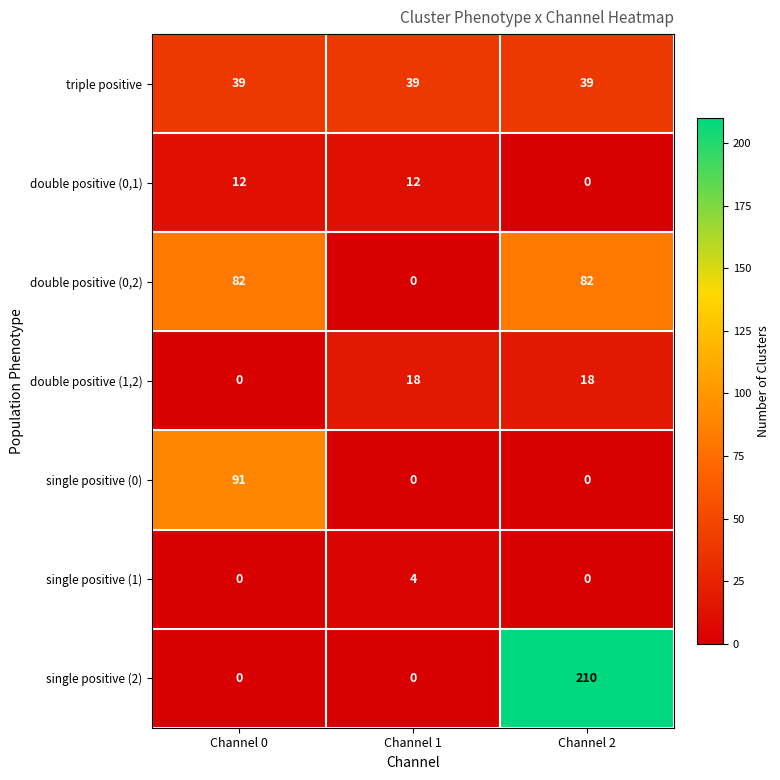

Reading left to right, what are all the values shown in this chart?

triple positive: 39	39	39
double positive (0,1): 12	12	0
double positive (0,2): 82	0	82
double positive (1,2): 0	18	18
single positive (0): 91	0	0
single positive (1): 0	4	0
single positive (2): 0	0	210